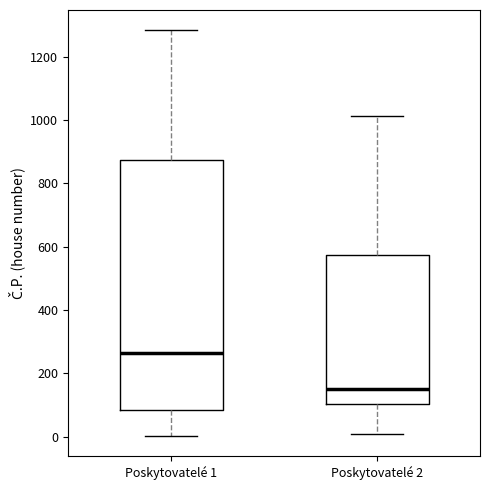

Comparing the boxes themselves (not the whiskers), which one is the tallest?

Poskytovatelé 1